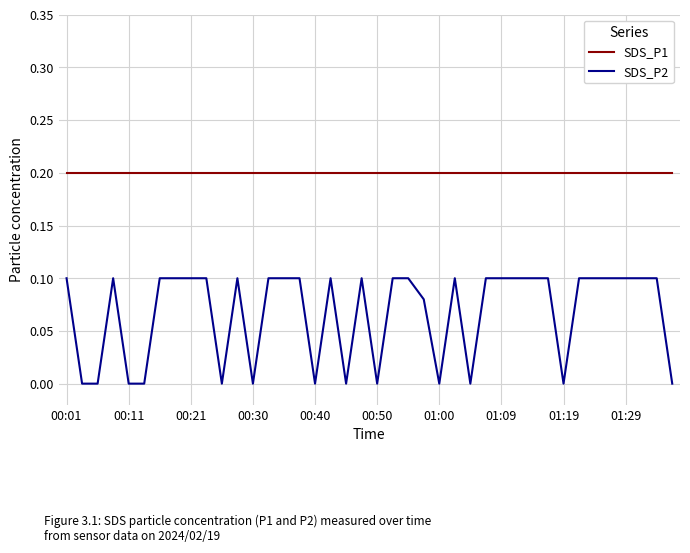

True or false: SDS_P2 and SDS_P1 intersect in this chart.

False